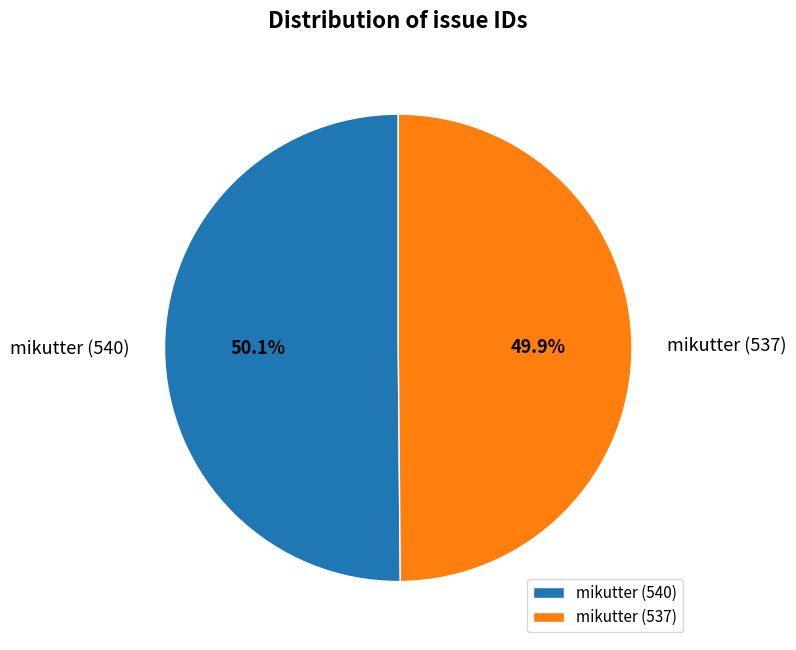

How many segments does this pie chart have?

2